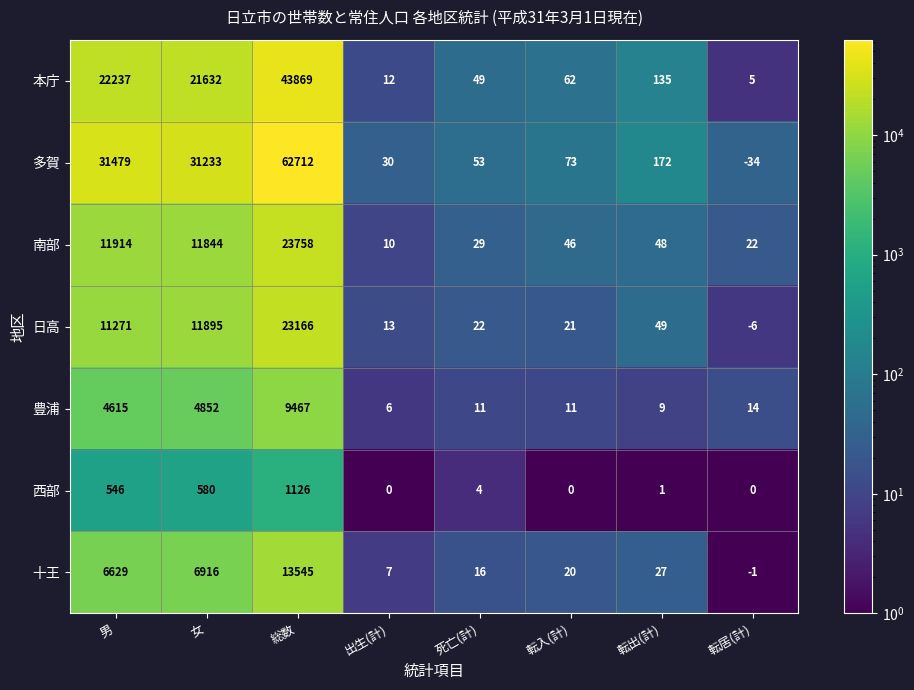

At which label does 南部 reach its minimum?

出生(計)